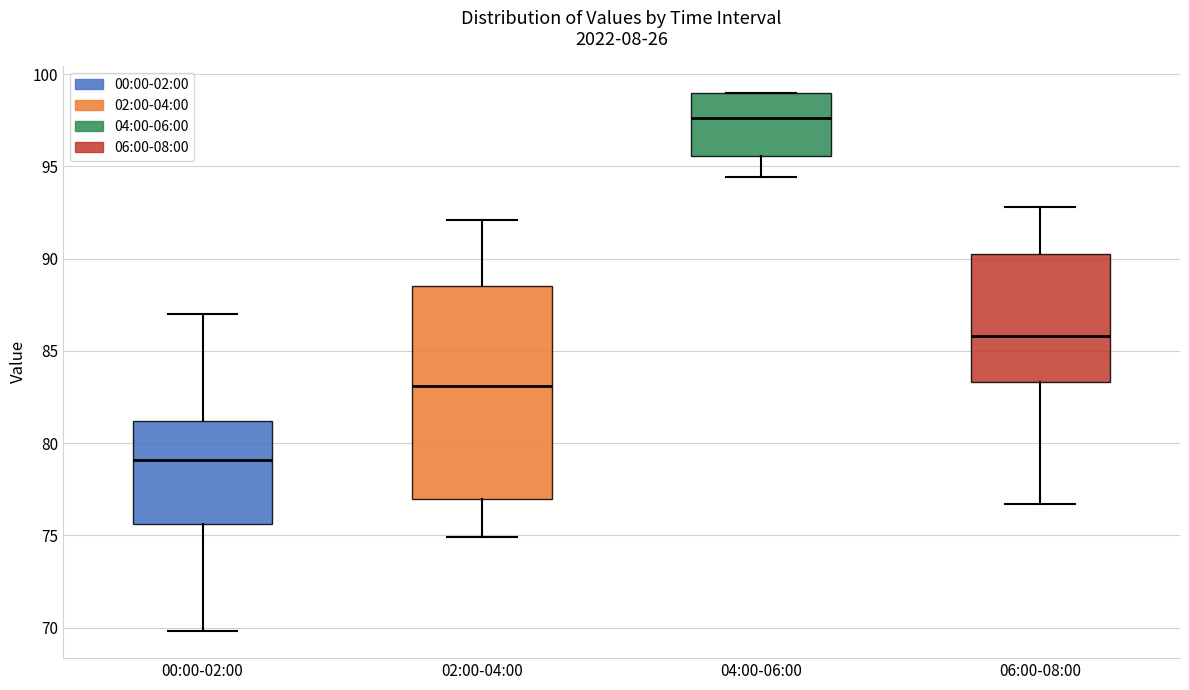

Where is the upper edge of the box for 02:00-04:00 on the y-axis? The values are not printed on the chart, so give them approximately, as read against the axis.

88.5